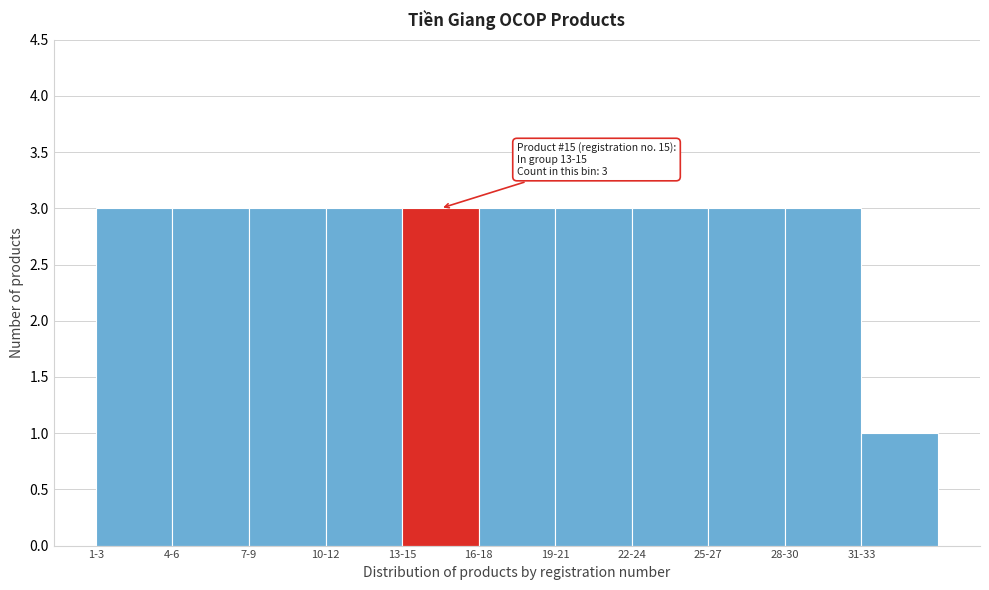

Reading left to right, what are all the values shown in this chart?

3	3	3	3	3	3	3	3	3	3	1